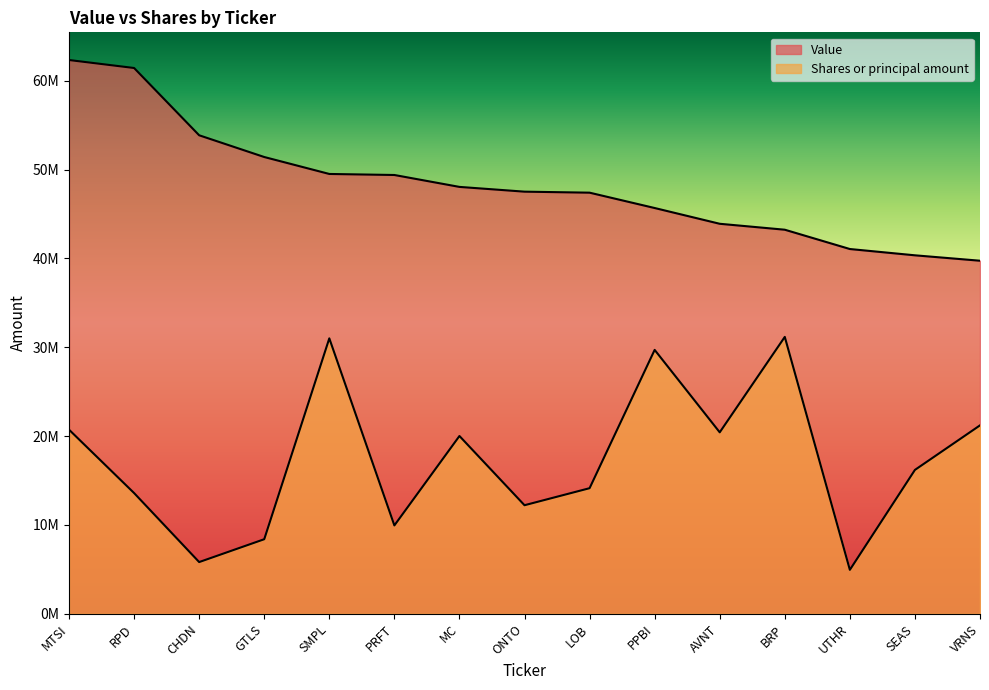

What is the maximum value shown in the chart?

62335000.0